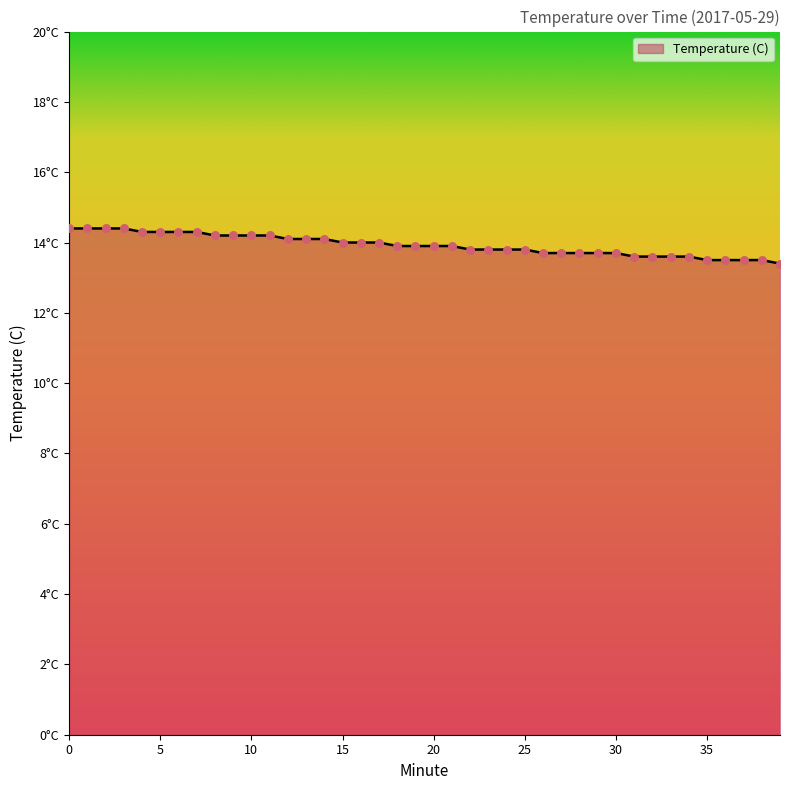

Does the chart have visible grid lines?

No